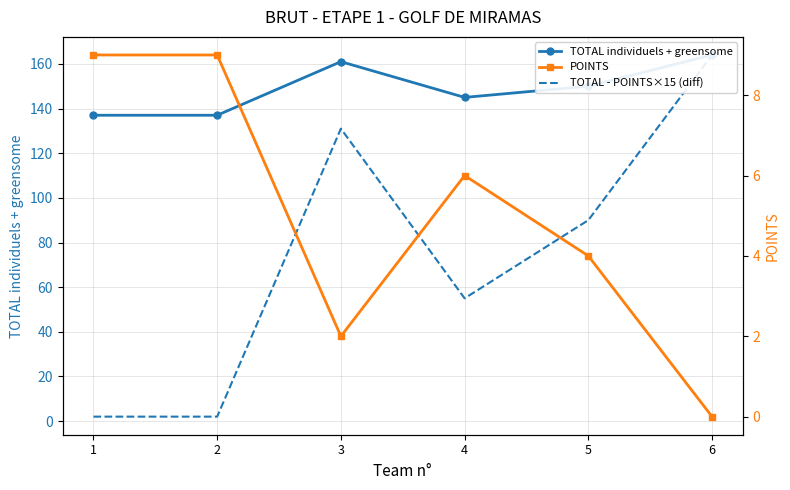

Which category has the lowest value across all series?

6